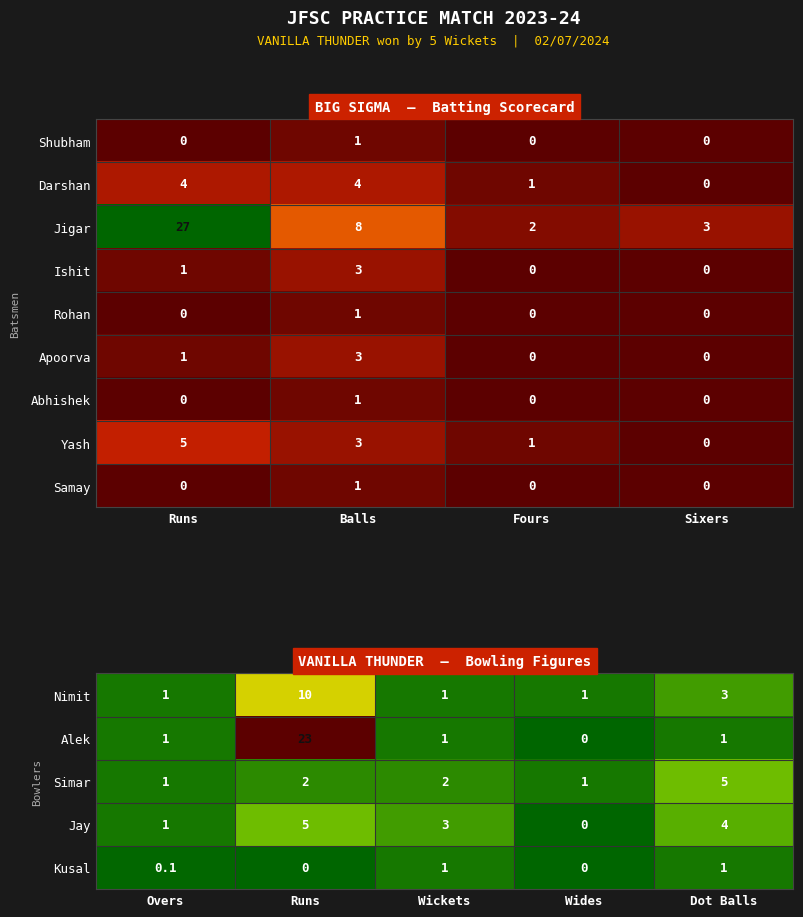

Where is Yash nearest to the value 2?

Balls